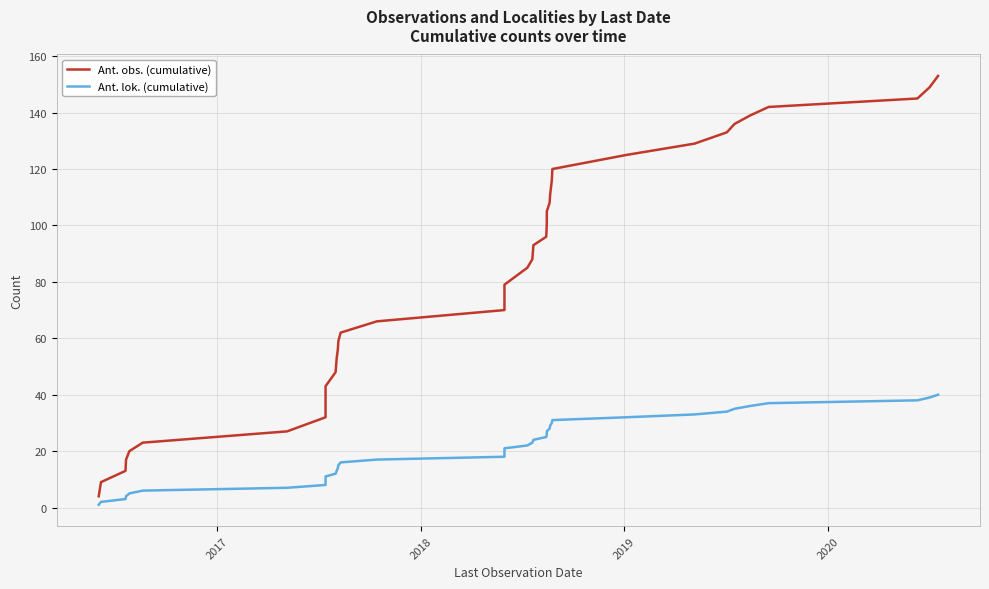

Does the chart display data point markers on the line(s)?

No